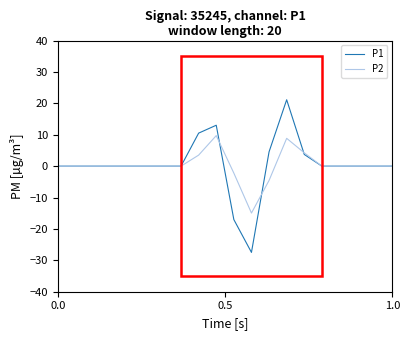

Rank the series by their maximum value, from lowest to highest.

P2, P1